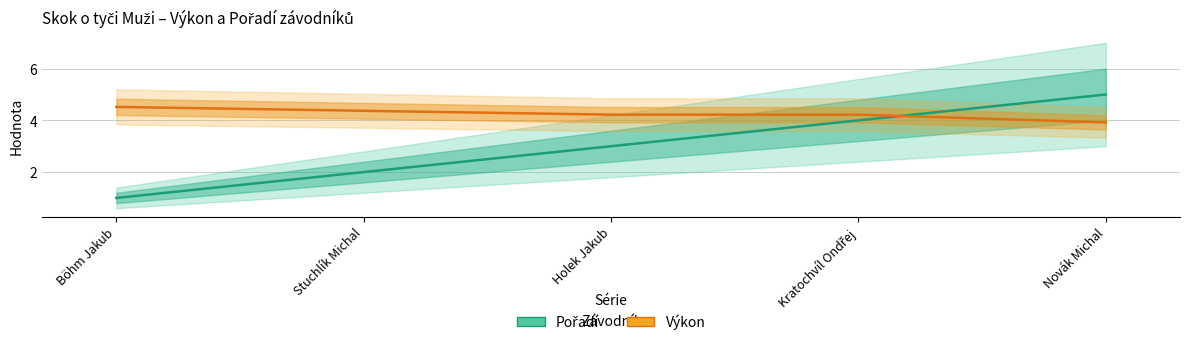

List the series in order of their peak value, lowest first.

Výkon, Pořadí